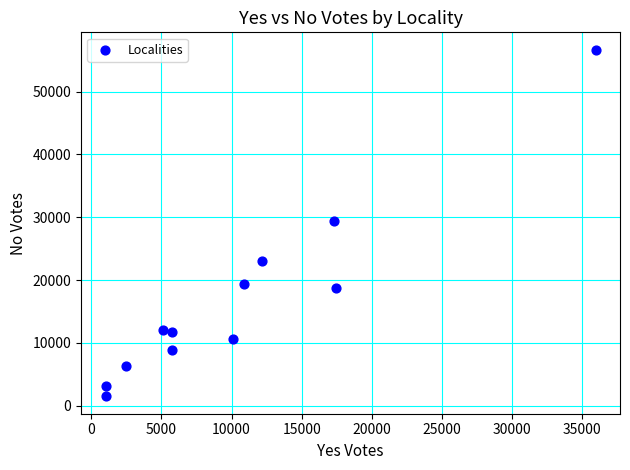

What is the average X value?

10415